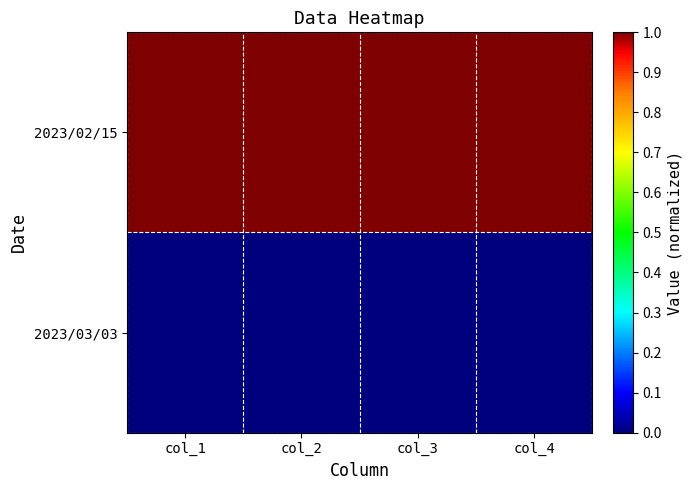

Between col_4 and col_1, which is larger?

col_4